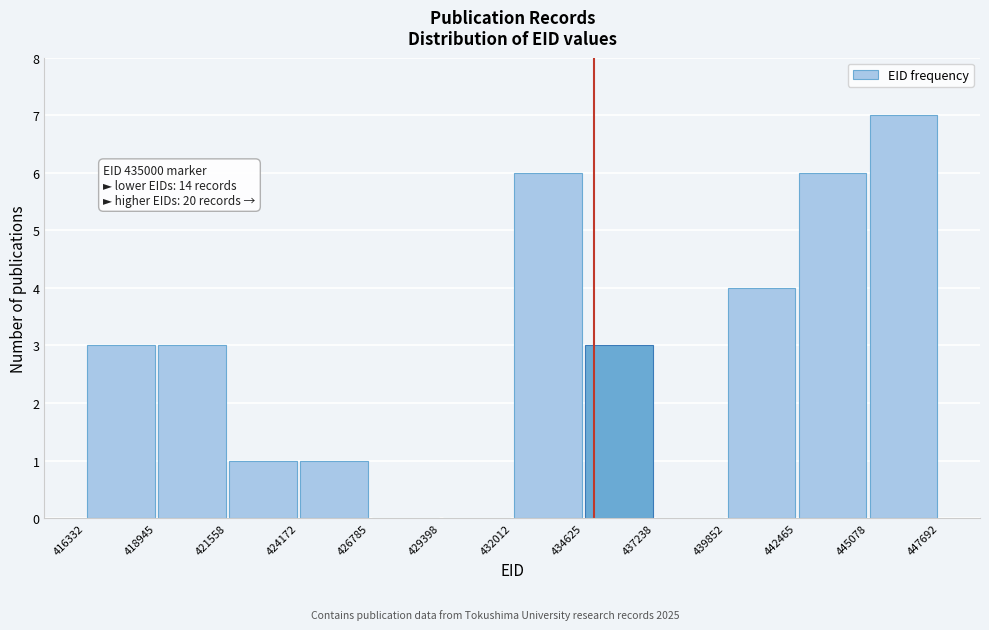

Which range on the x-axis has the tallest bar?

445078 to 447692